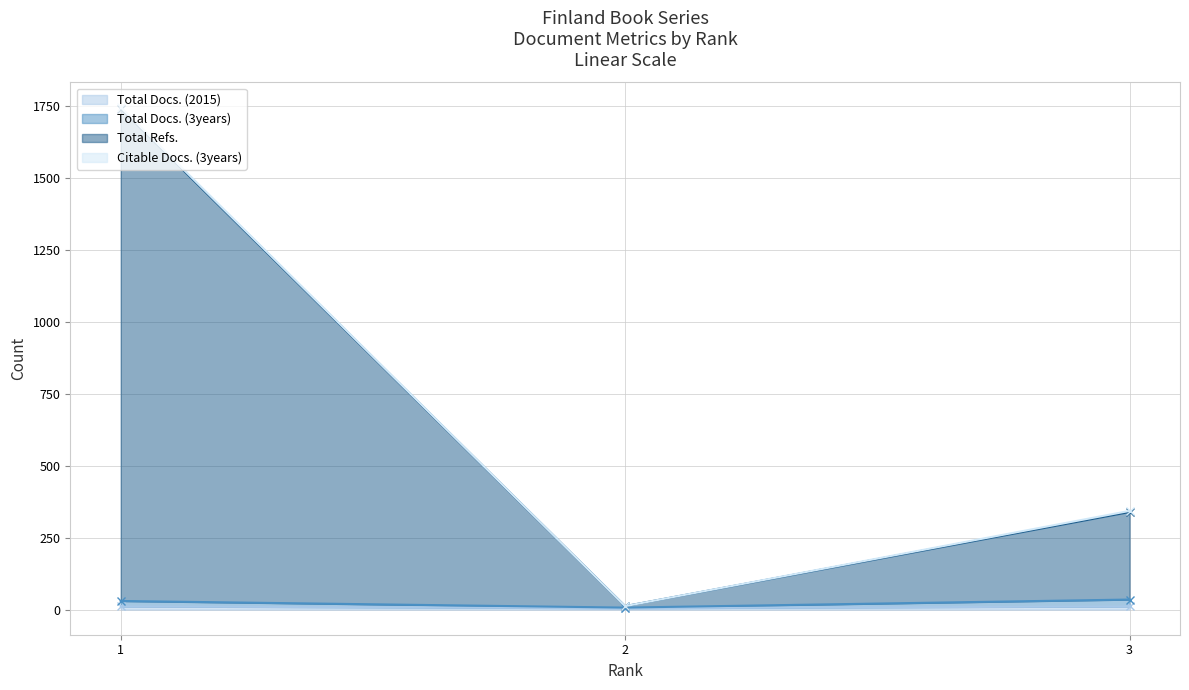

What is the value of the Total Refs. point at the 2nd from the left?

12